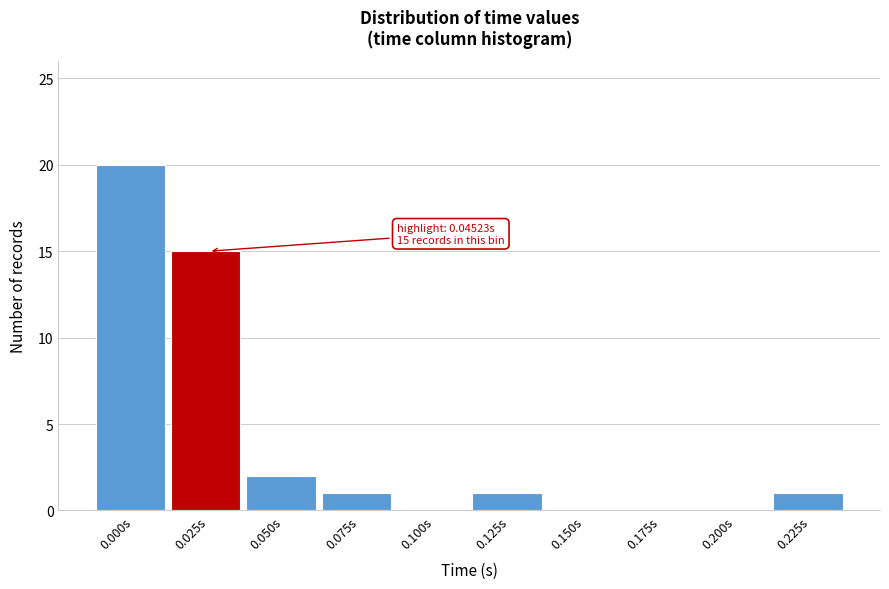

Reading right to left, transcribe all the data shown in this chart.

0.225s=1	0.200s=0	0.175s=0	0.150s=0	0.125s=1	0.100s=0	0.075s=1	0.050s=2	0.025s=15	0.000s=20